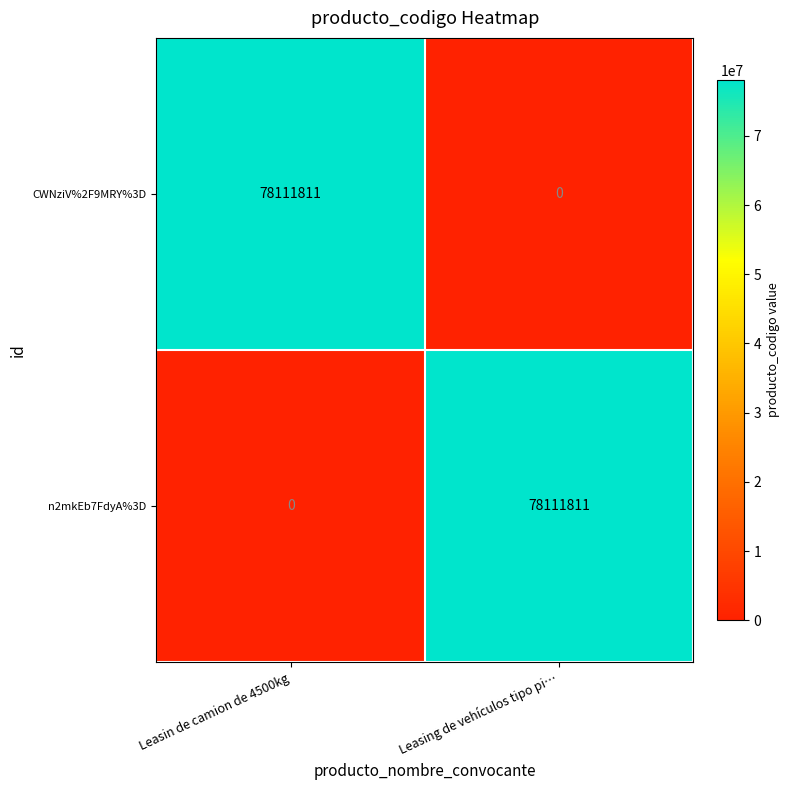

True or false: CWNziV%2F9MRY%3D has a value of 38057457 at Leasing de vehículos tipo pi….

False